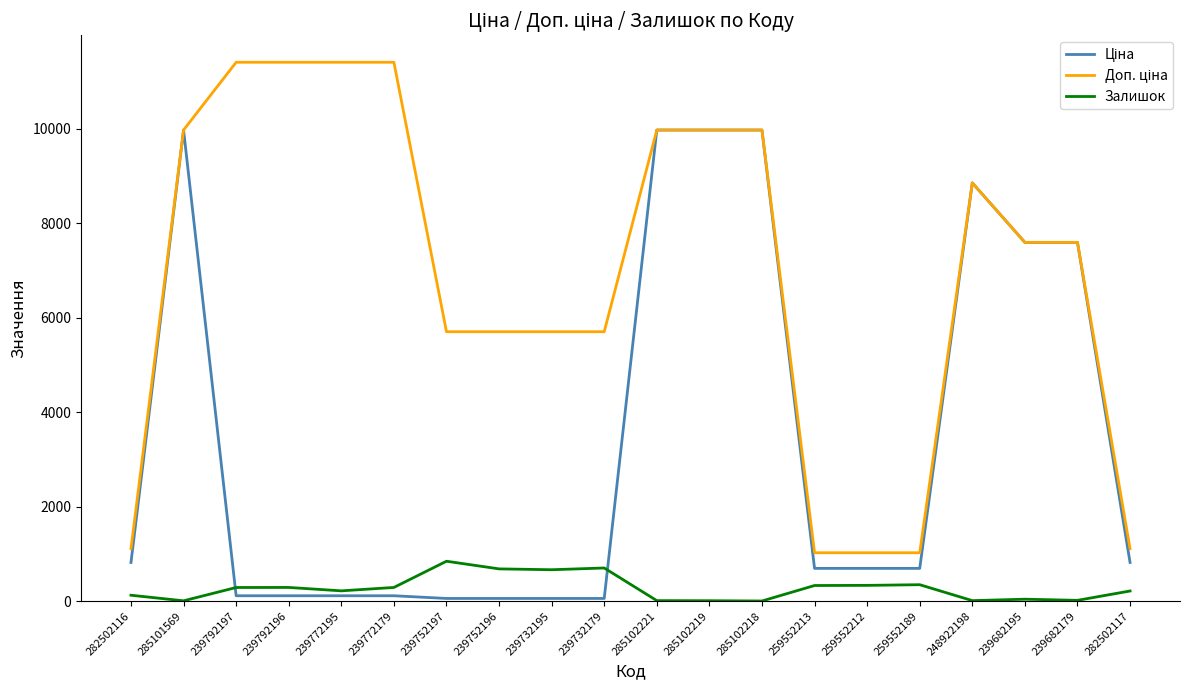

What is the total value across all series at 259552189?

2066.3